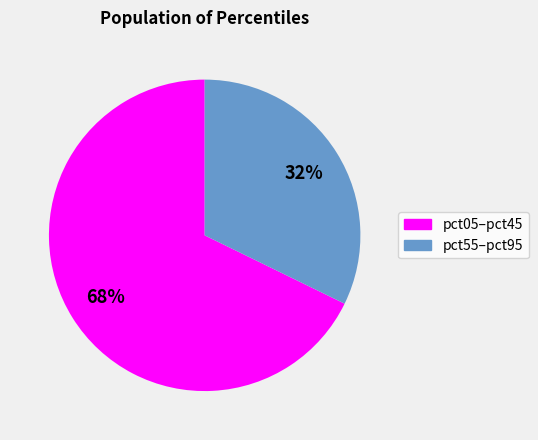

How many segments does this pie chart have?

2